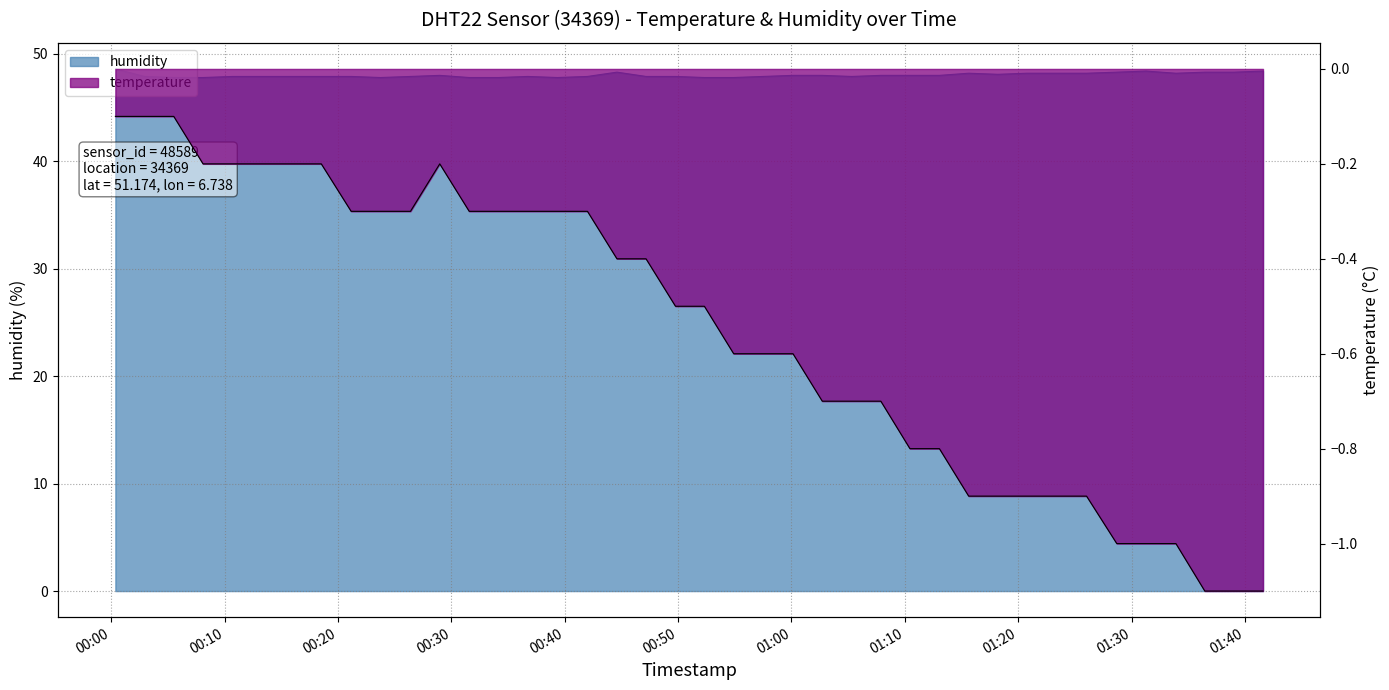

At which category does the chart reach its peak across all series?

00:00